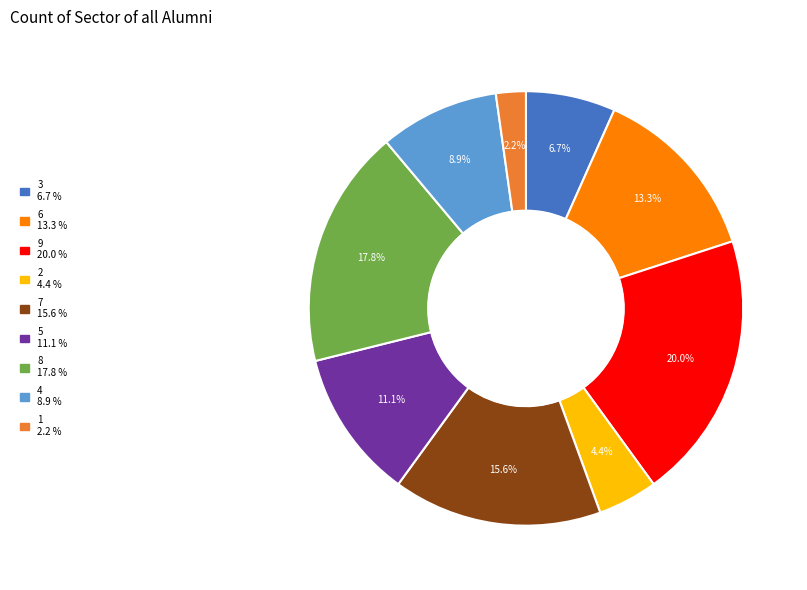

Is there any slice that represents more than half of the pie?

No